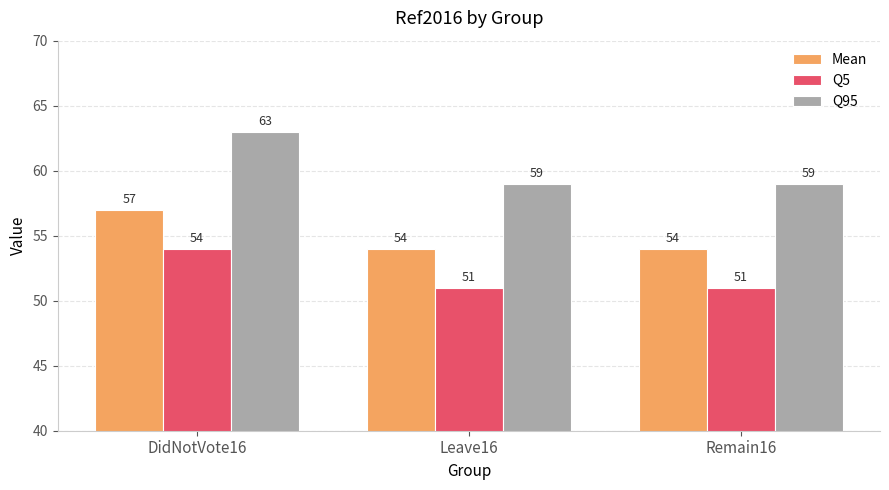

What is the value of the Mean bar at the 2nd from the left?

54